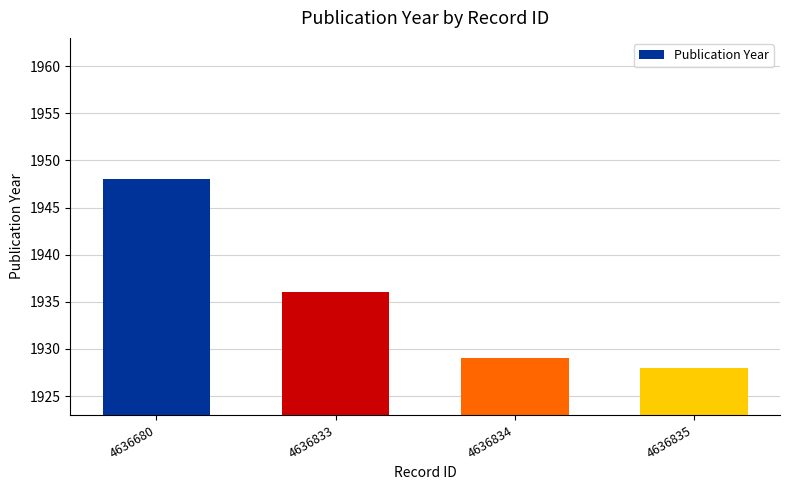

Which category has the lowest value across all series?

4636835